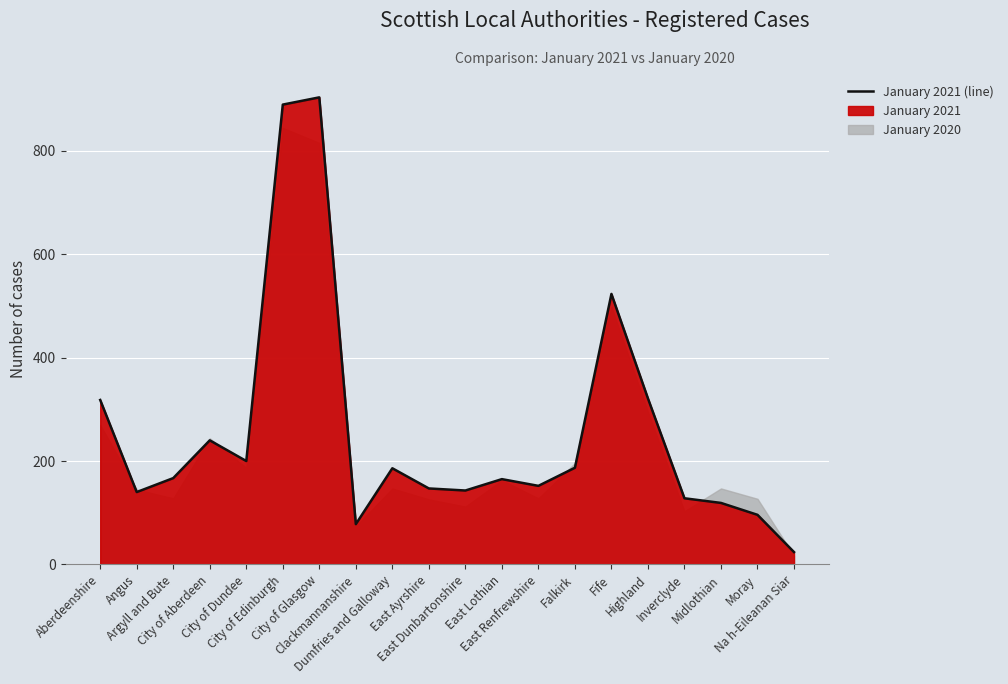

What is the difference between the values at East Lothian and City of Aberdeen?

75